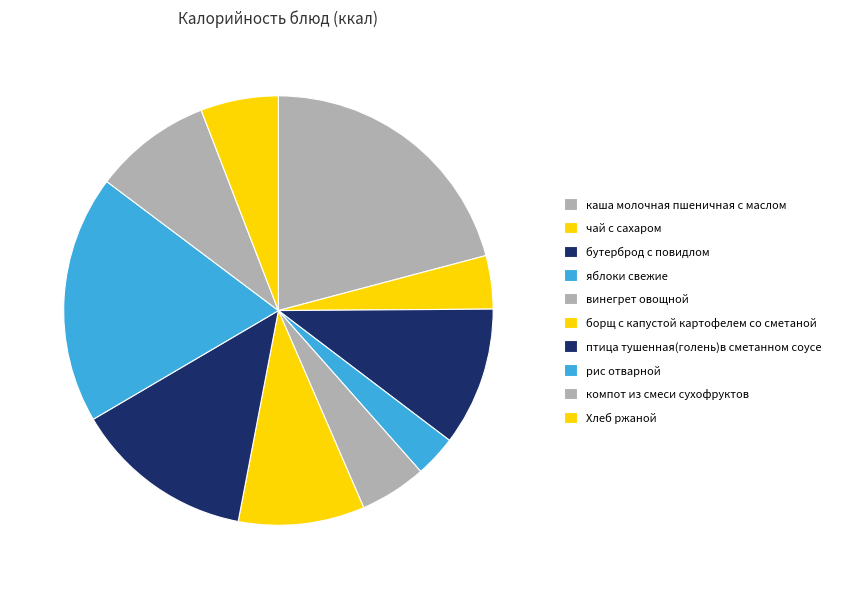

What is the change in value from каша молочная пшеничная с маслом to яблоки свежие?

-265.0